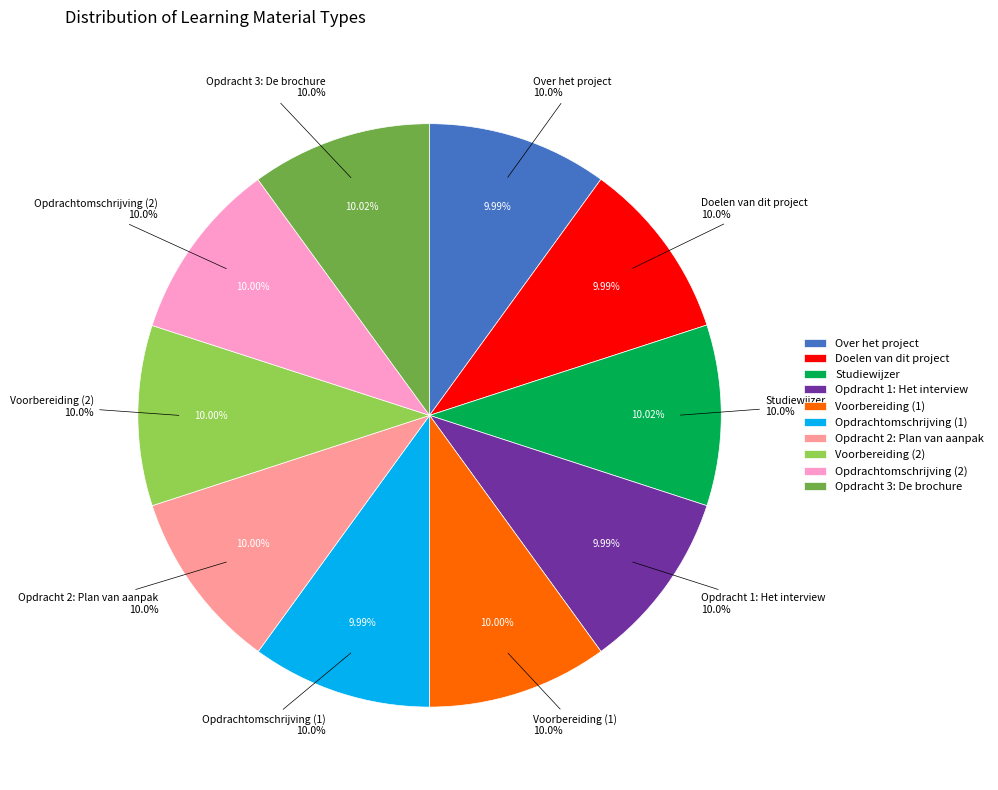

True or false: Opdrachtomschrijving (1) accounts for 10% of the total.

True